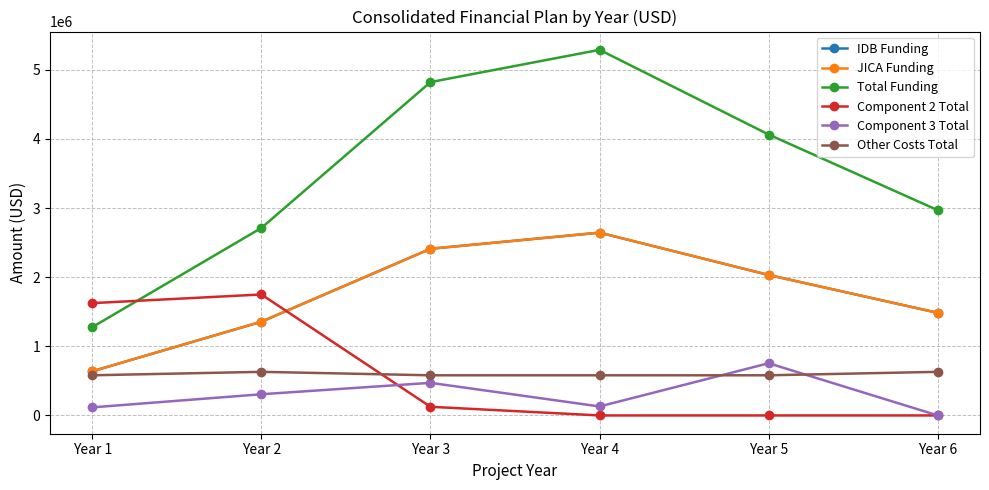

Does the chart have visible grid lines?

Yes